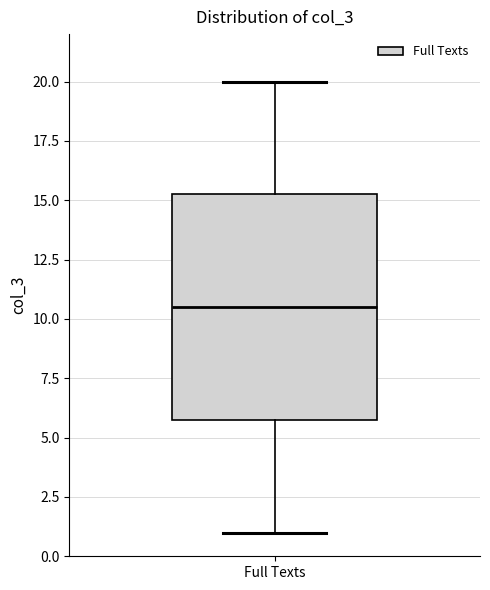

Read this box plot against the y-axis: the position of the median line, the range covered by the box, and the ends of both whiskers. The values are not printed on the chart, so give them approximately, as read against the axis.

median 10.5, box 6.0 to 15.5, whiskers 1.0 to 20.0